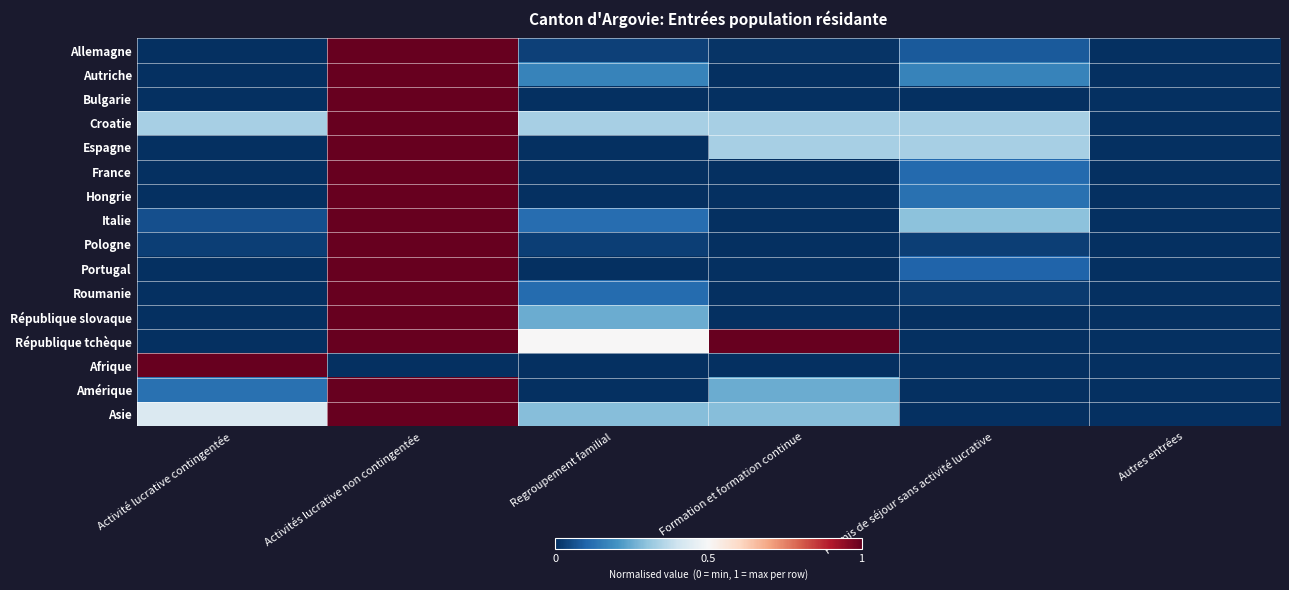

What is the total value across all series at Regroupement familial?

1.8